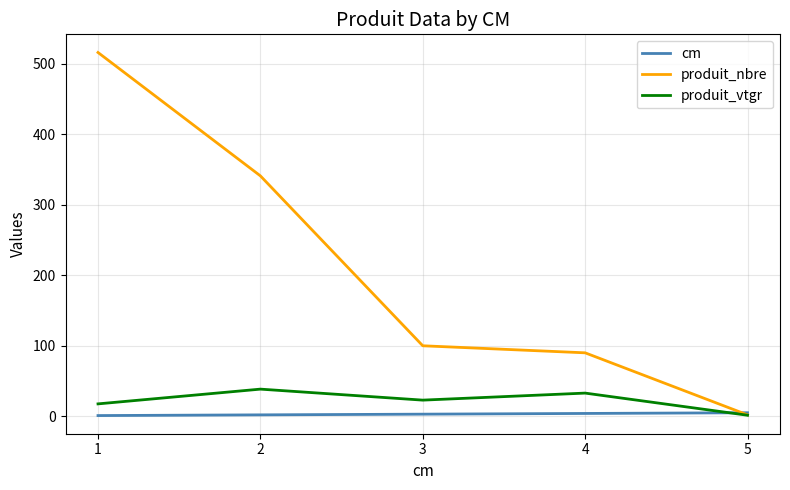

How many categories are shown in the chart?

5